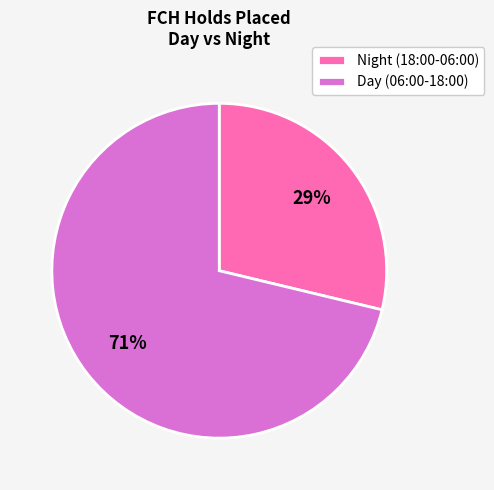

Which category has the smallest portion of the pie?

Night (18:00-06:00)